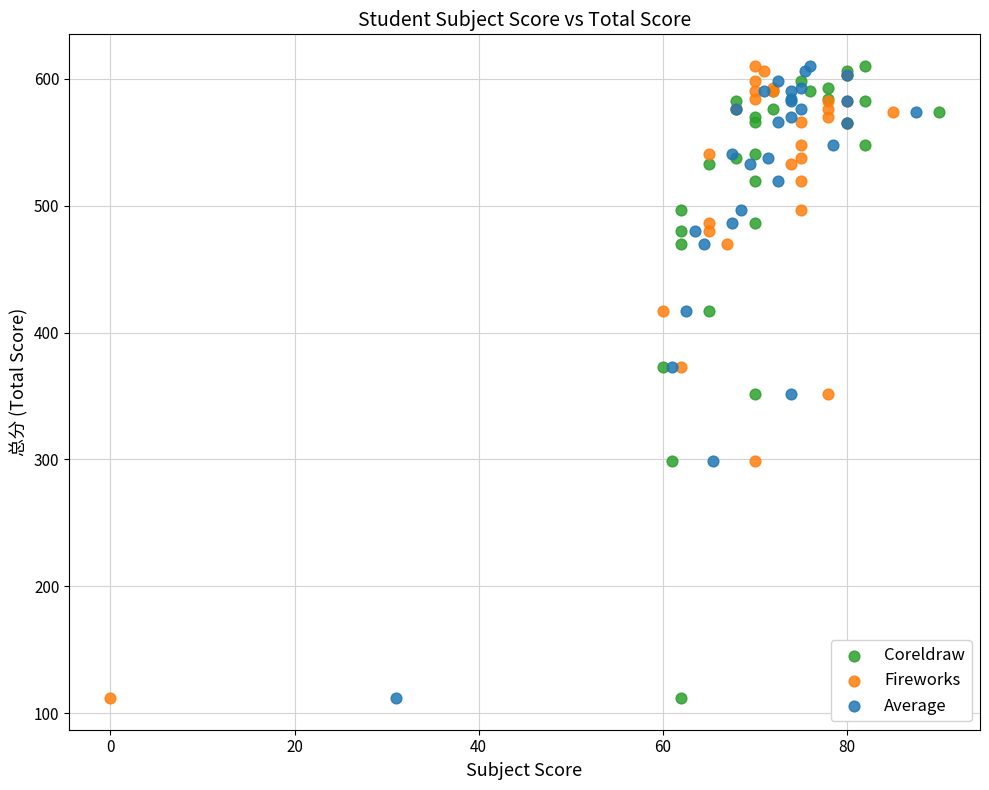

What are all the series names shown in the legend?

Coreldraw, Fireworks, Average